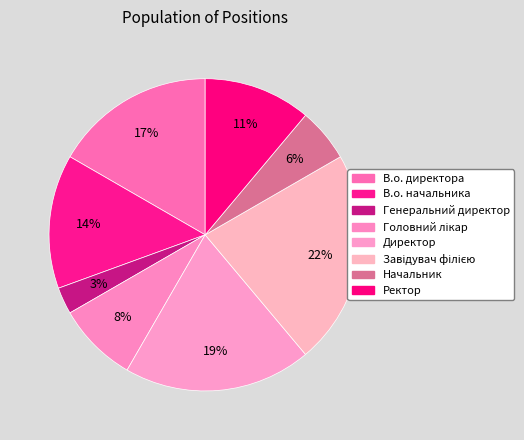

Count the number of slices in the pie.

8